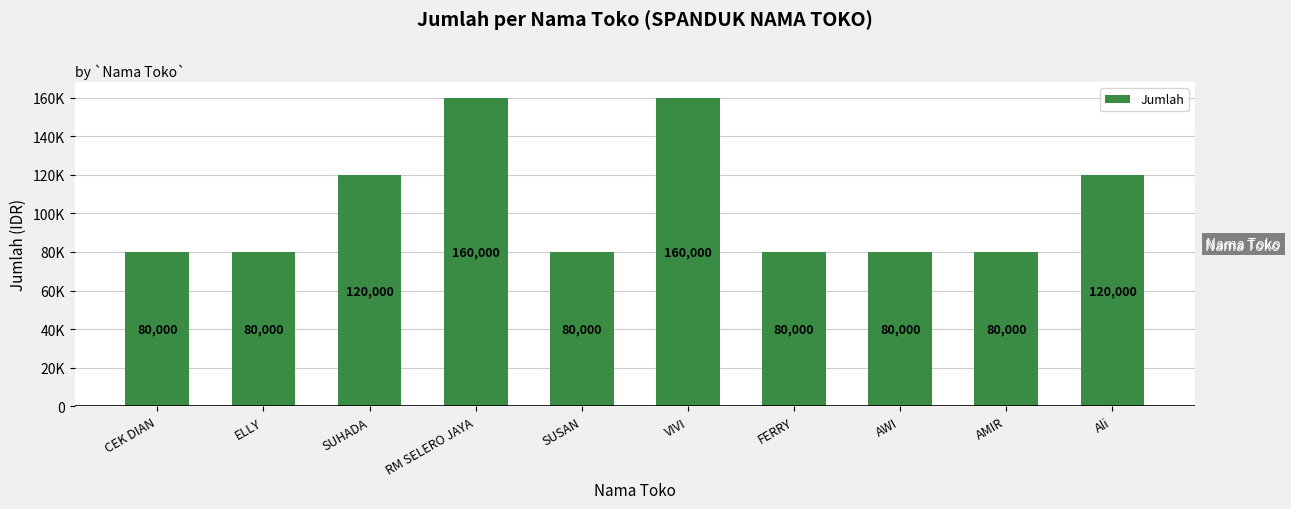

Reading left to right, list all the values displayed in this chart.

CEK DIAN=80000	ELLY=80000	SUHADA=120000	RM SELERO JAYA=160000	SUSAN=80000	VIVI=160000	FERRY=80000	AWI=80000	AMIR=80000	Ali=120000